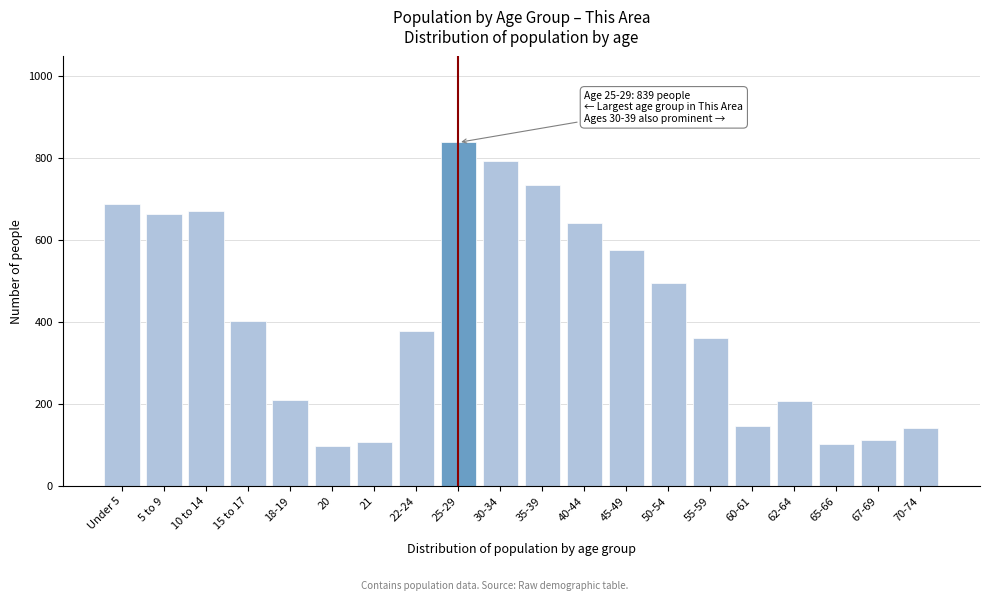

What is the value of the 14th bar from the left?

496